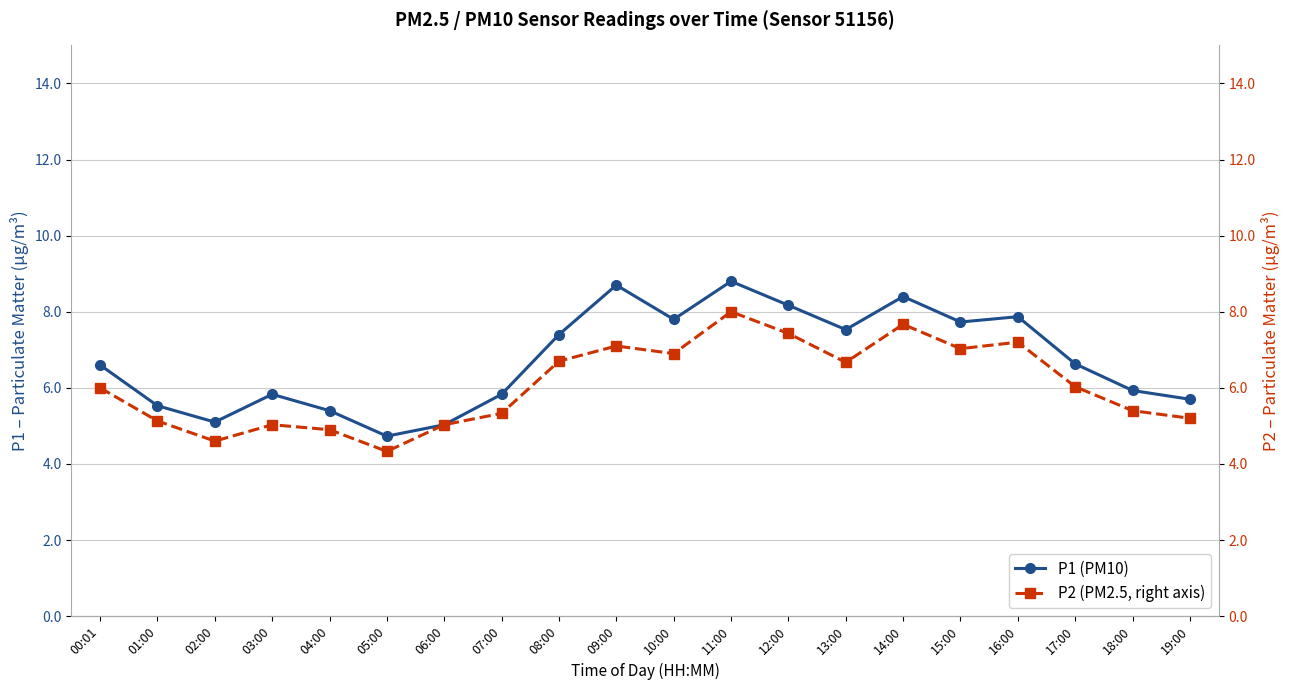

Is this an area chart (filled region under the line)?

No